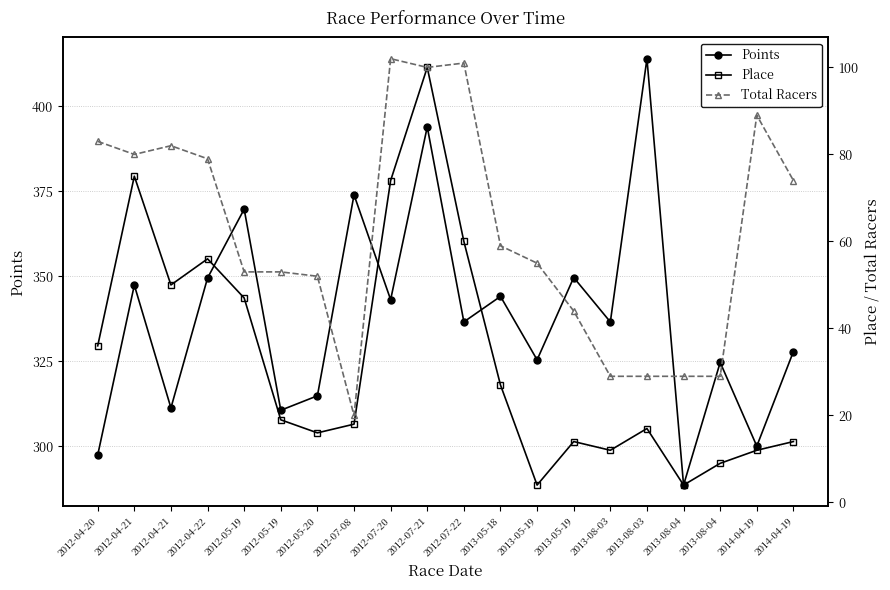

How many interior local valleys does the Place series have?

5